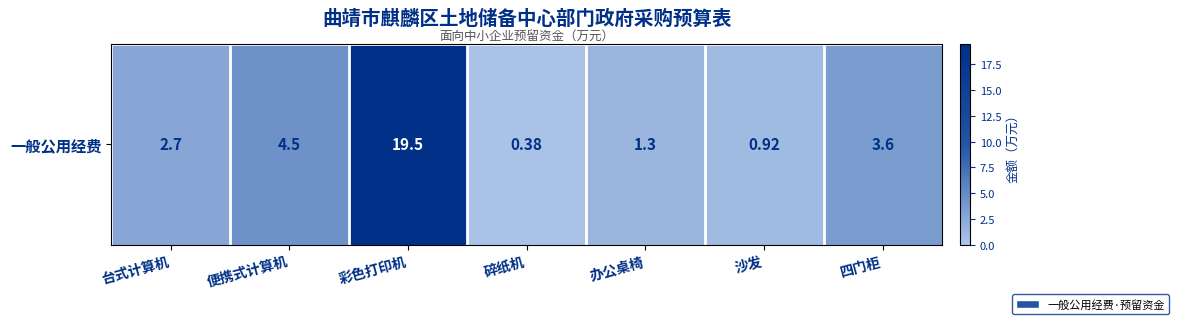

Reading left to right, transcribe all the data shown in this chart.

2.7	4.5	19.5	0.4	1.3	0.9	3.6